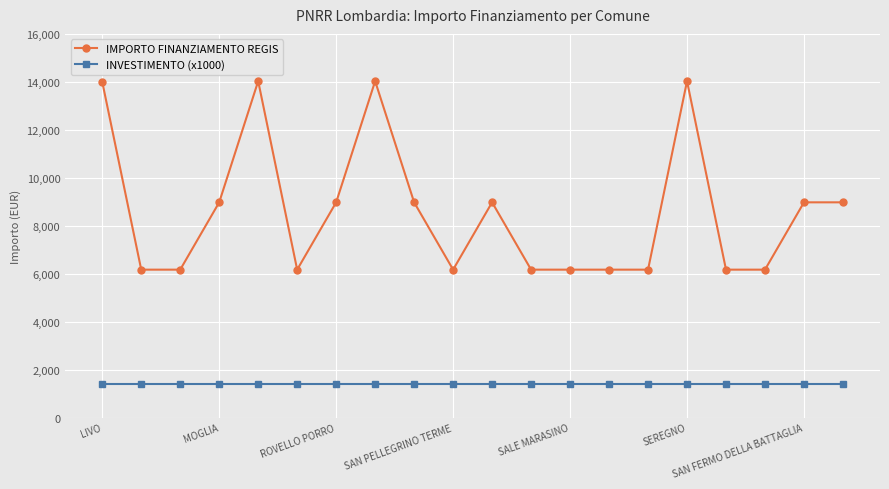

What is the lowest value of the IMPORTO FINANZIAMENTO REGIS series?

6173.2